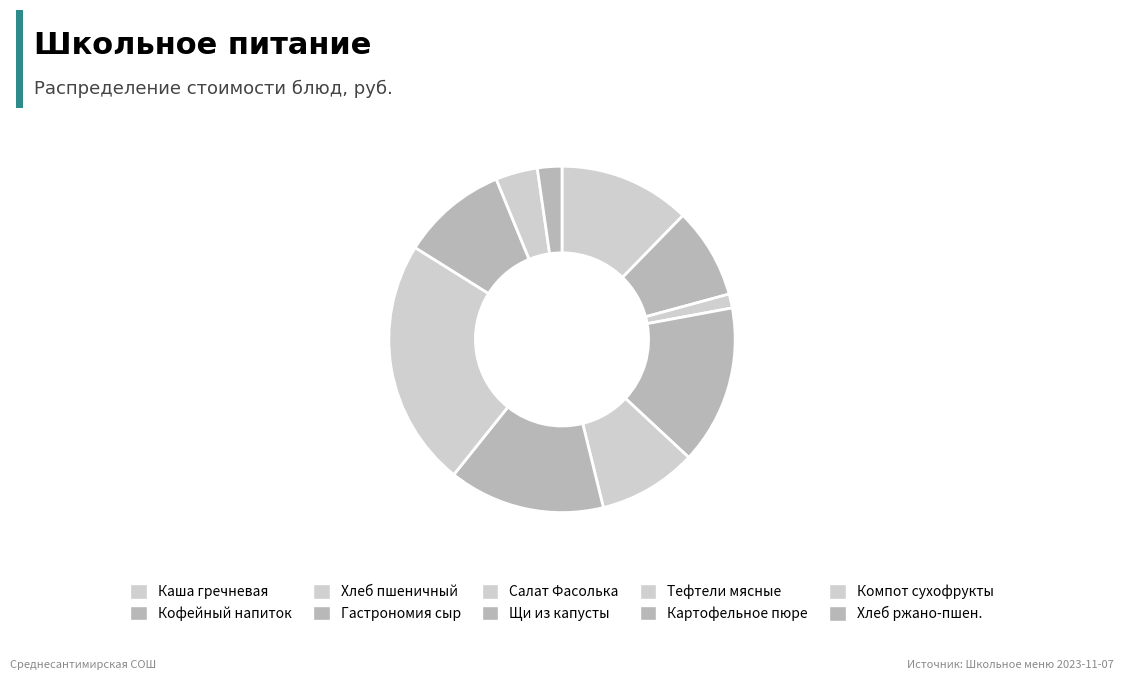

To the nearest percent, what is the average slice percentage?

10%